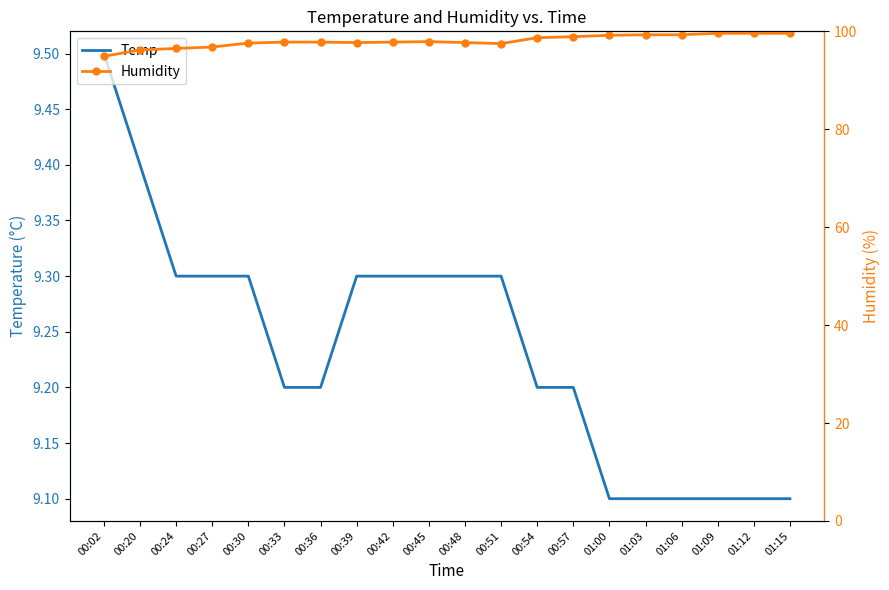

List the labels in order of Temp value, smallest first.

01:00, 01:03, 01:06, 01:09, 01:12, 01:15, 00:33, 00:36, 00:54, 00:57, 00:24, 00:27, 00:30, 00:39, 00:42, 00:45, 00:48, 00:51, 00:20, 00:02